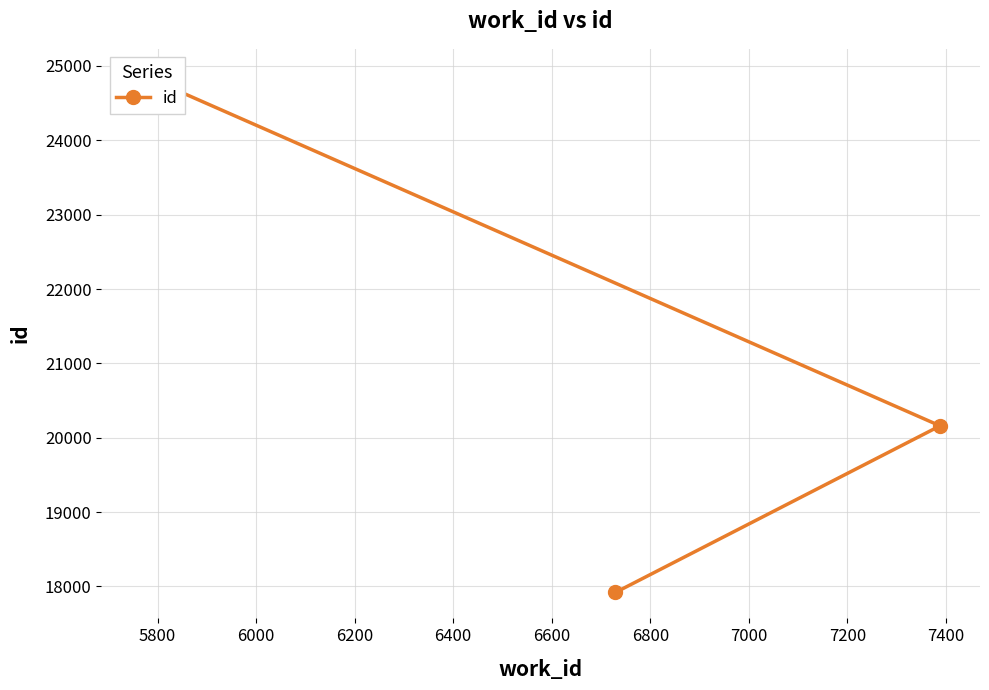

What is the maximum value shown in the chart?

24882